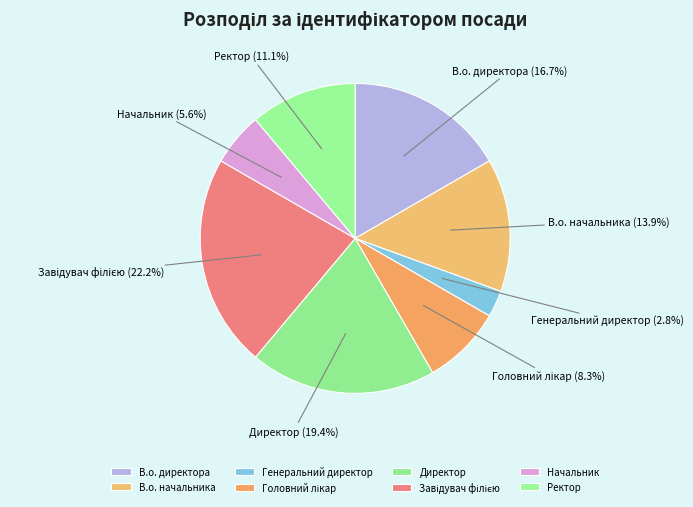

Is there any slice that represents more than half of the pie?

No